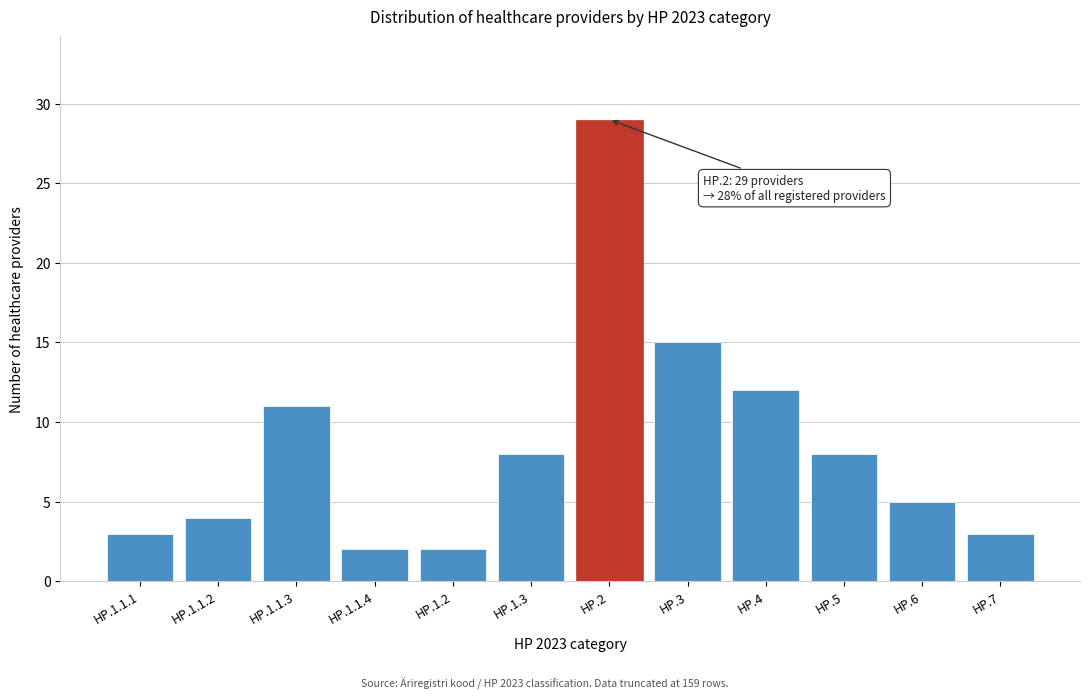

Reading right to left, what are all the values shown in this chart?

3	5	8	12	15	29	8	2	2	11	4	3